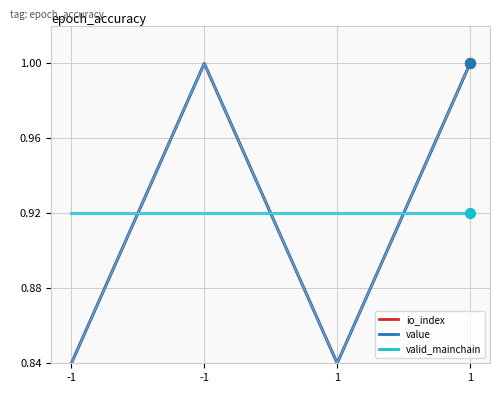

Does the chart have visible grid lines?

Yes